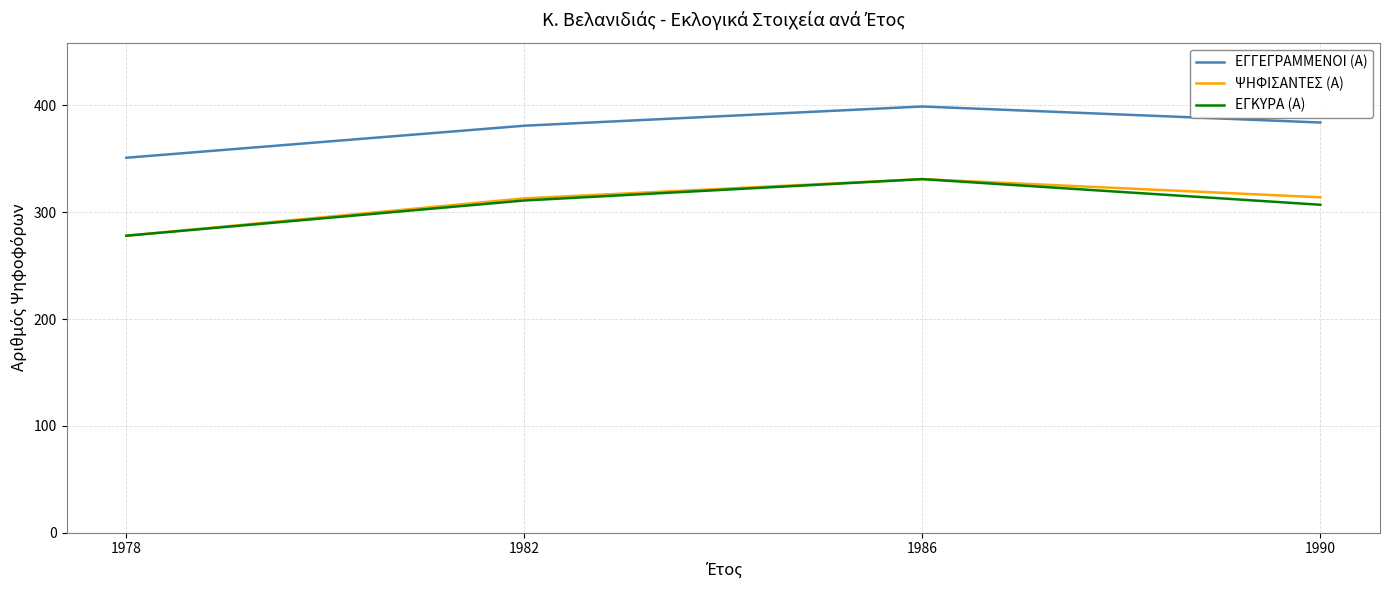

What is the average value of the ΕΓΓΕΓΡΑΜΜΕΝΟΙ (Α) series?

379